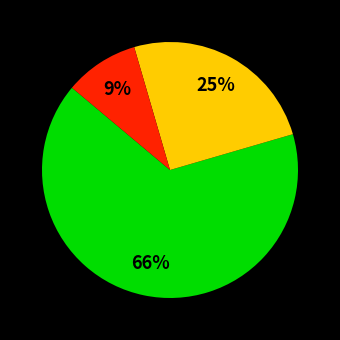

Is there a majority slice in this chart?

Yes